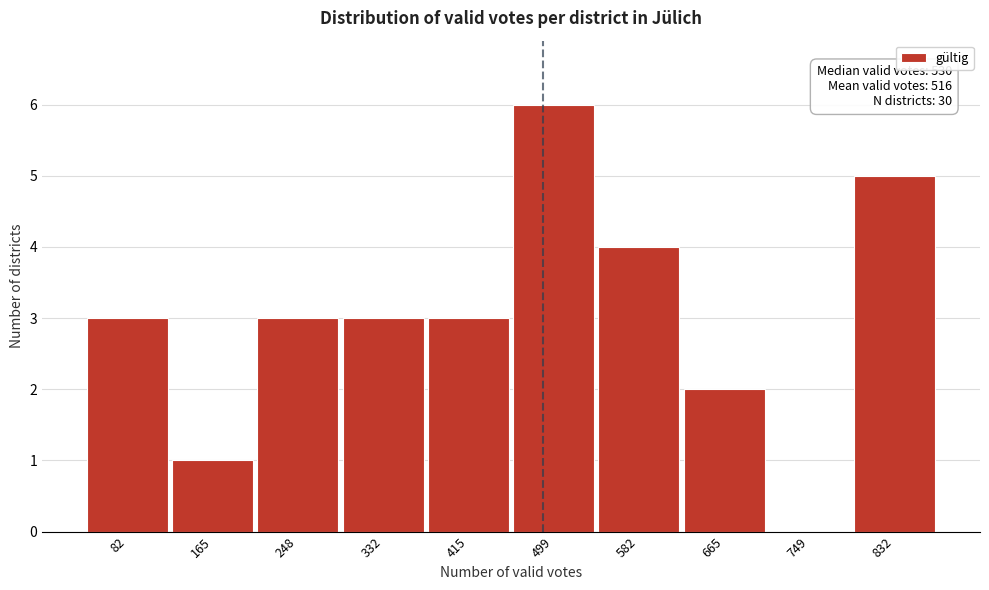

Reading left to right, extract all data points from this chart.

82=3	165=1	248=3	332=3	415=3	499=6	582=4	665=2	749=0	832=5